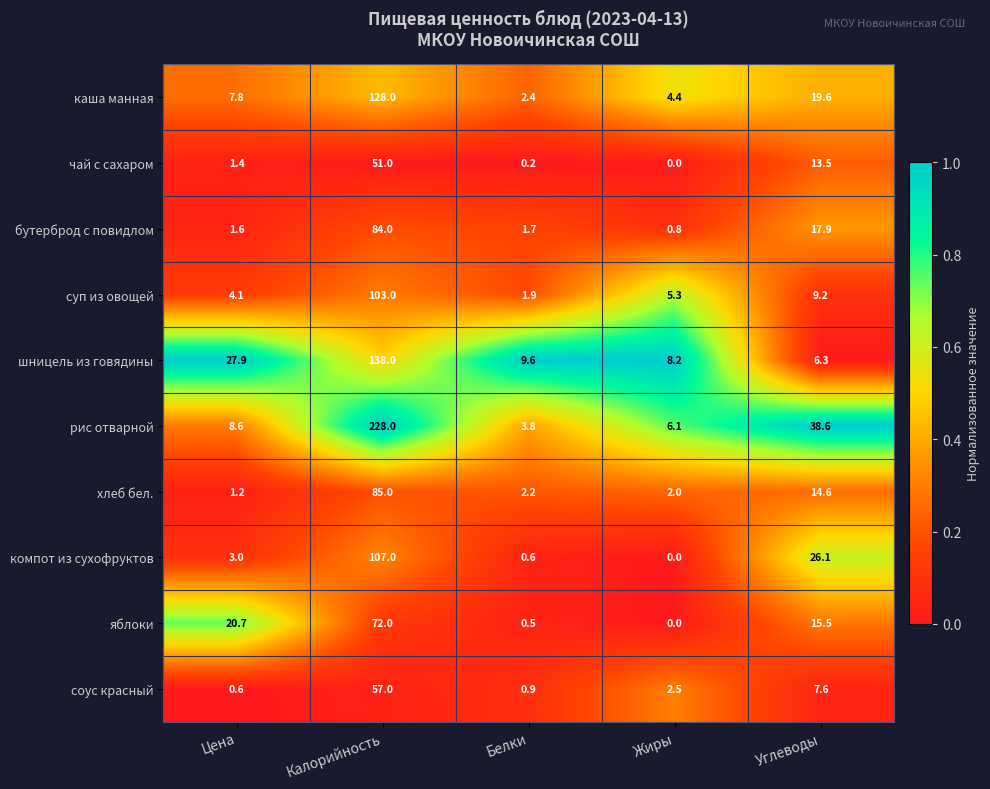

What is the average value of the чай с сахаром series?

13.2